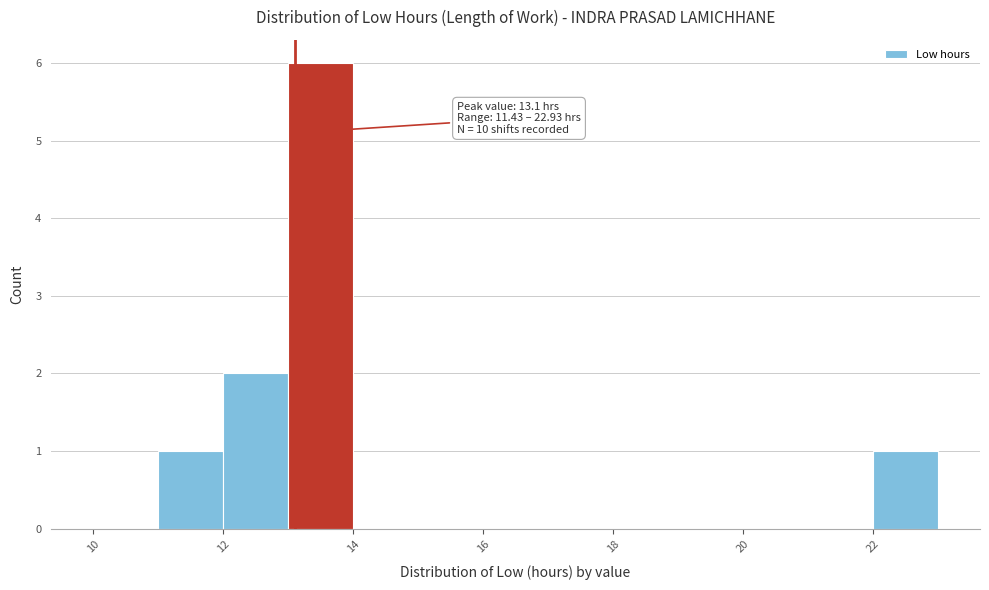

Which range on the x-axis has the tallest bar?

13 to 14